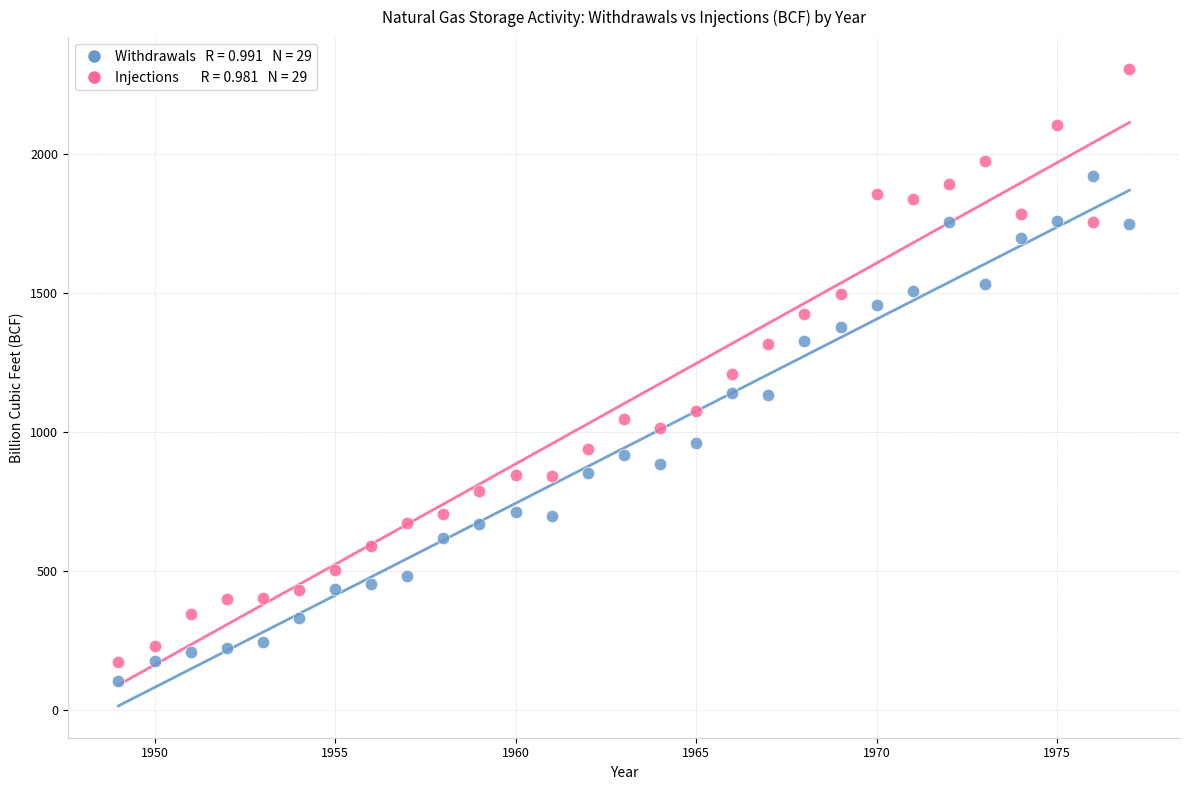

Across all data points, what is the range of X values (max minus min)?

28.0